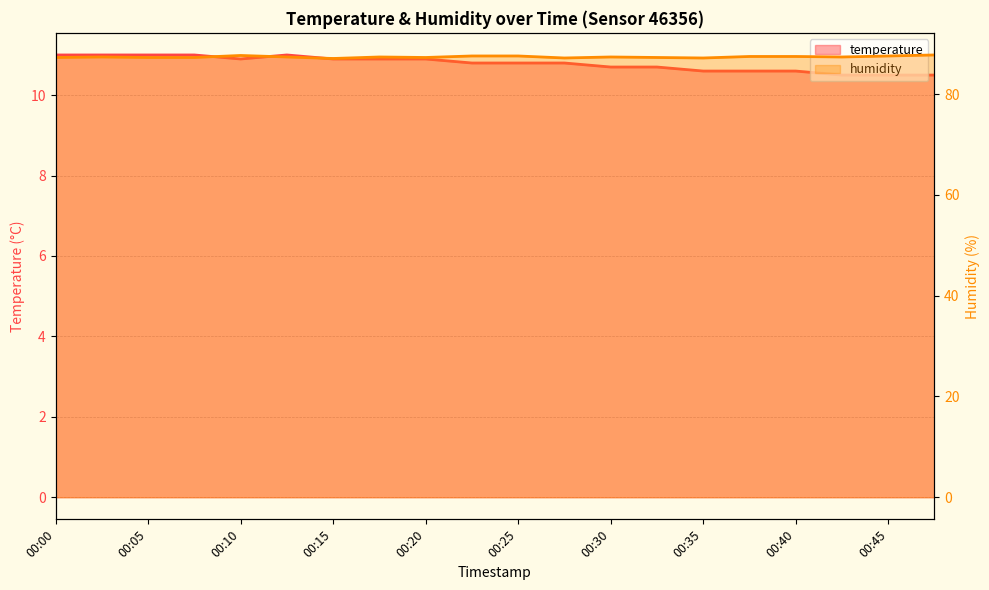

Is the value of humidity at 00:42 greater than the value of temperature at 00:10?

Yes